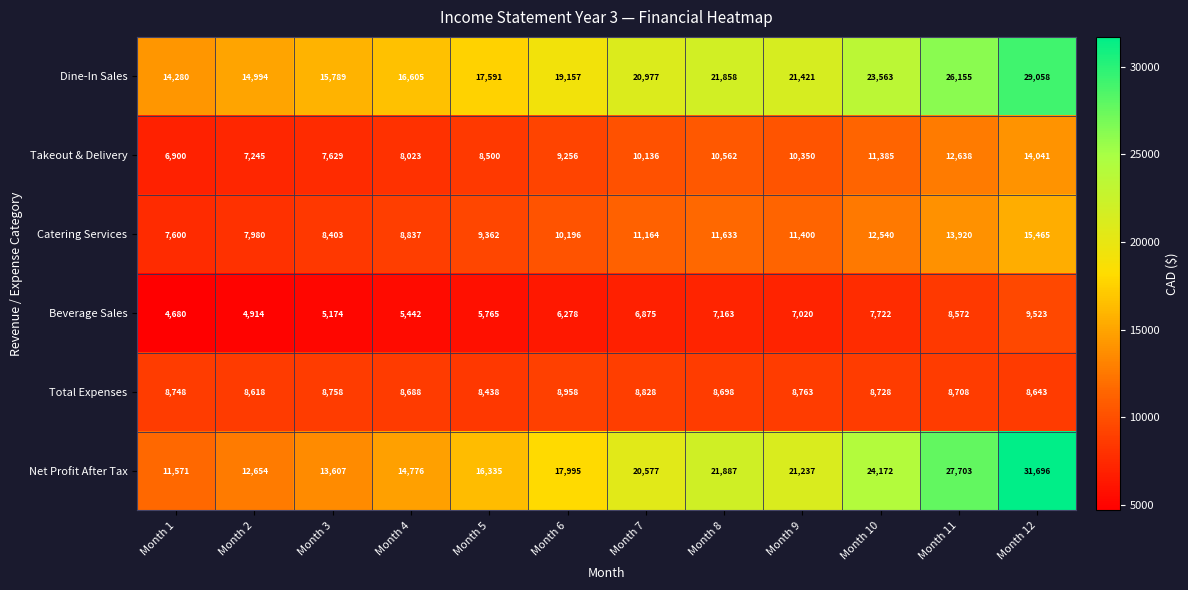

Where does the Total Expenses series first go above 8728?

Month 1